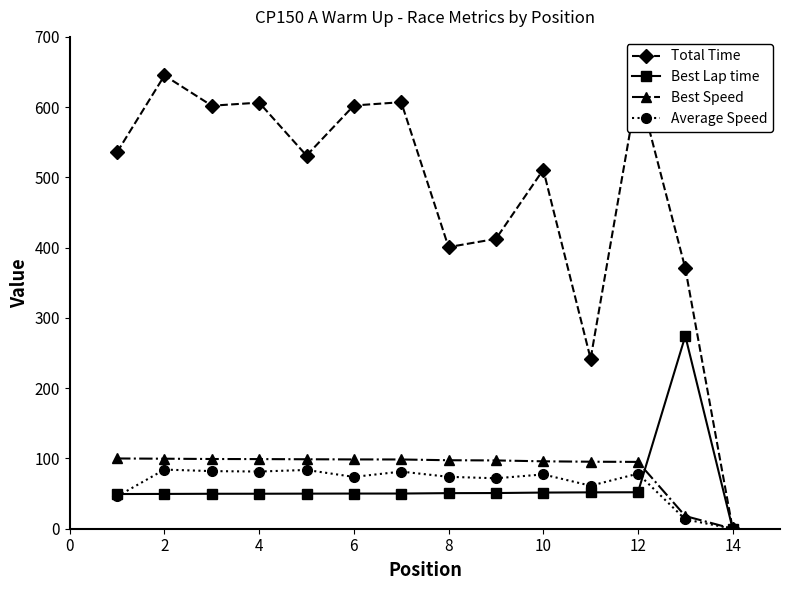

Which series has the widest spread of values?

Total Time